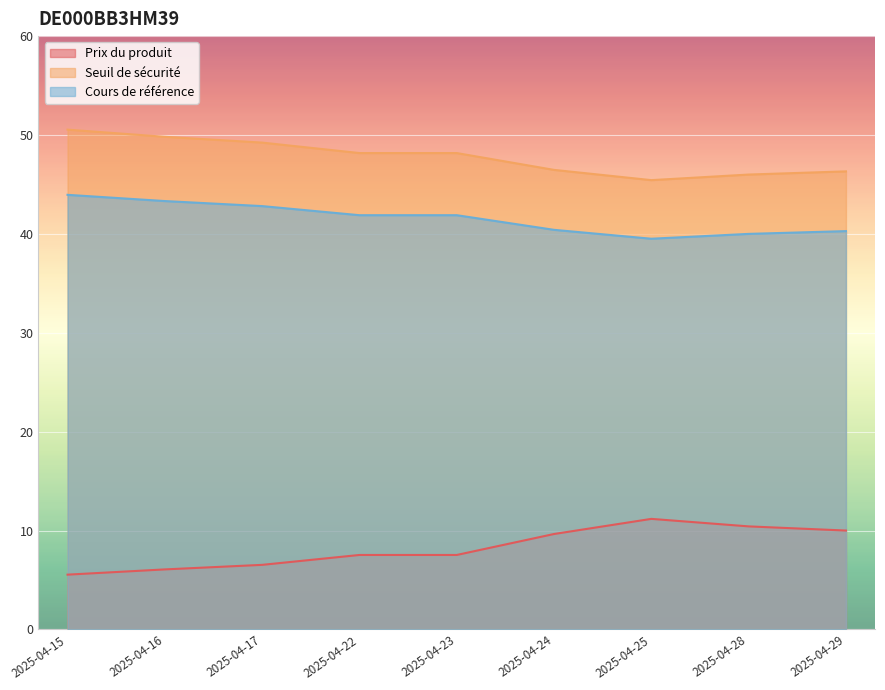

True or false: Cours de référence and Prix du produit intersect in this chart.

False